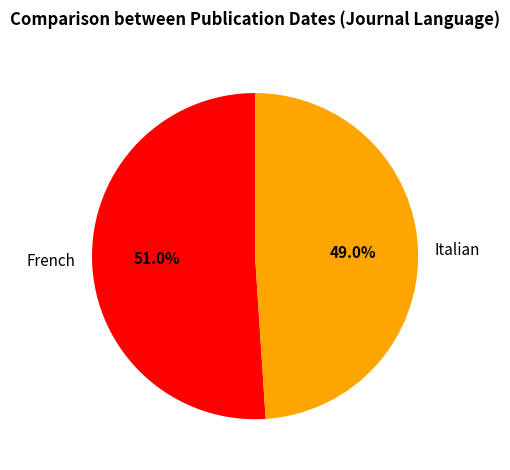

Between French and Italian, which is larger?

French